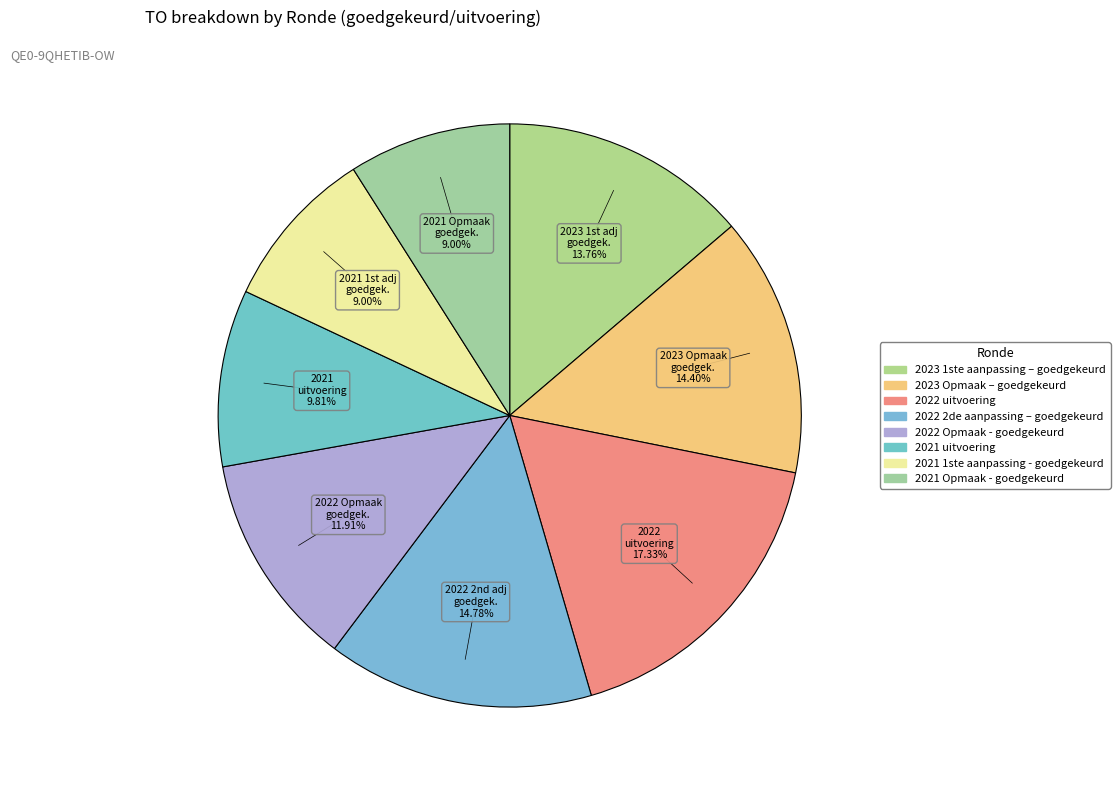

Count the number of slices in the pie.

8